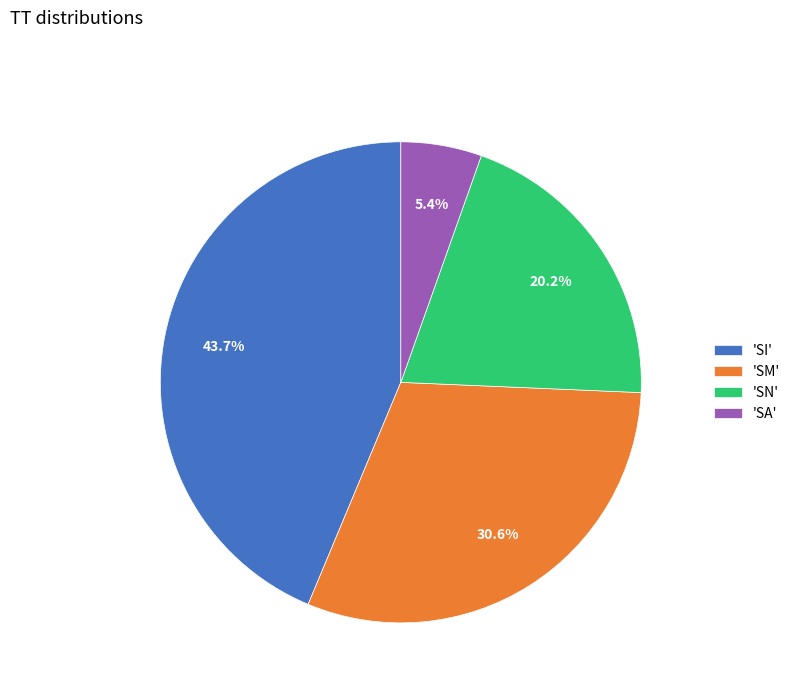

What is the largest slice in the pie chart?

'SI'